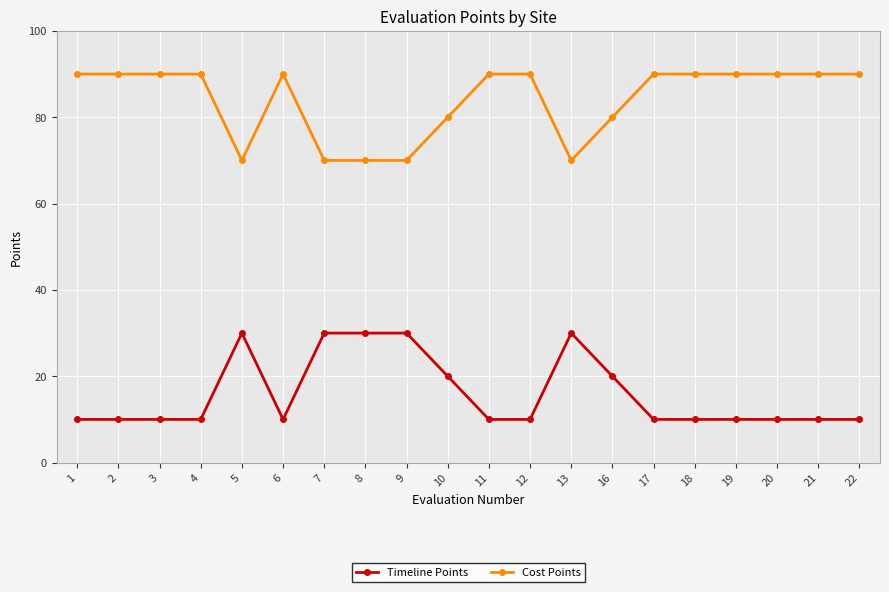

What is the sum of the Cost Points values at 21 and 3?

180